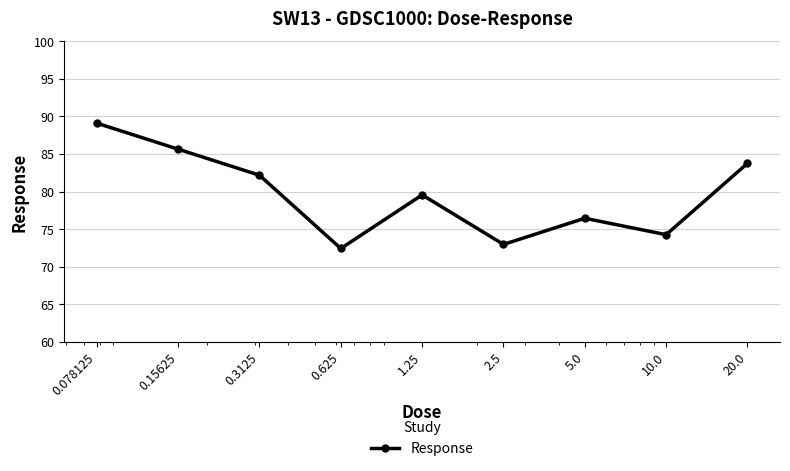

What is the value of the 8th point from the left?

74.3